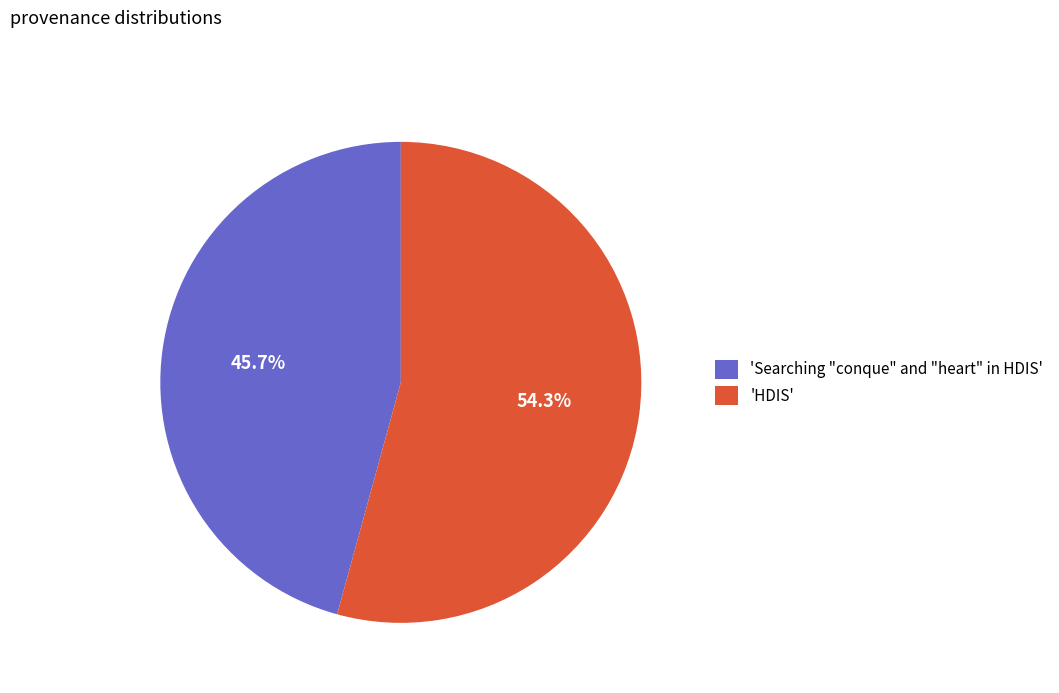

Between 'Searching "conque" and "heart" in HDIS' and 'HDIS', which is larger?

'HDIS'